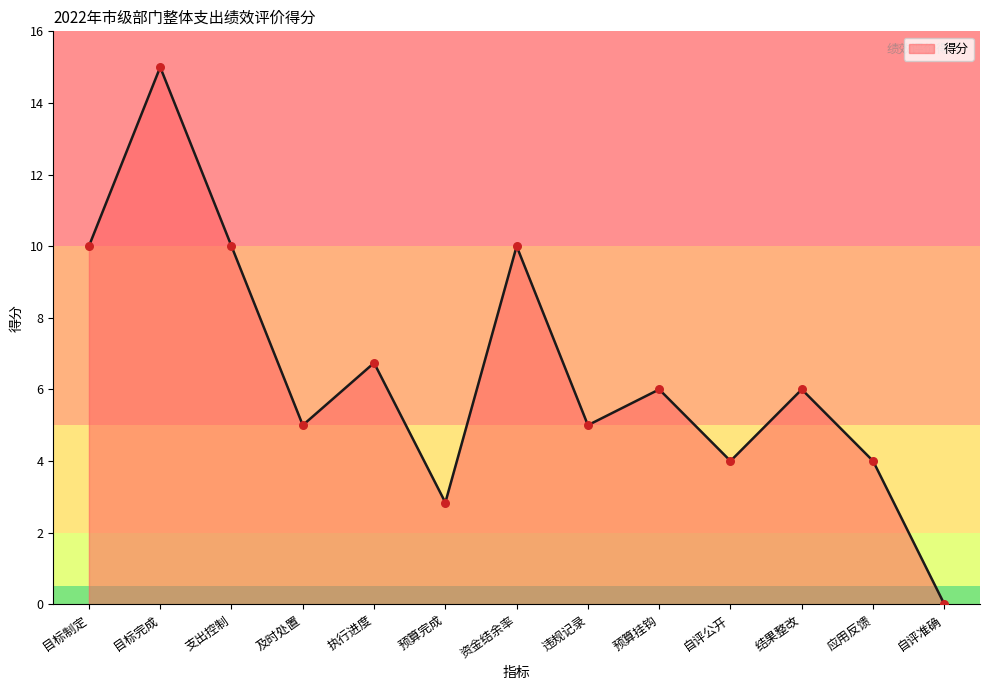

Between 结果整改 and 目标完成, which is larger?

目标完成